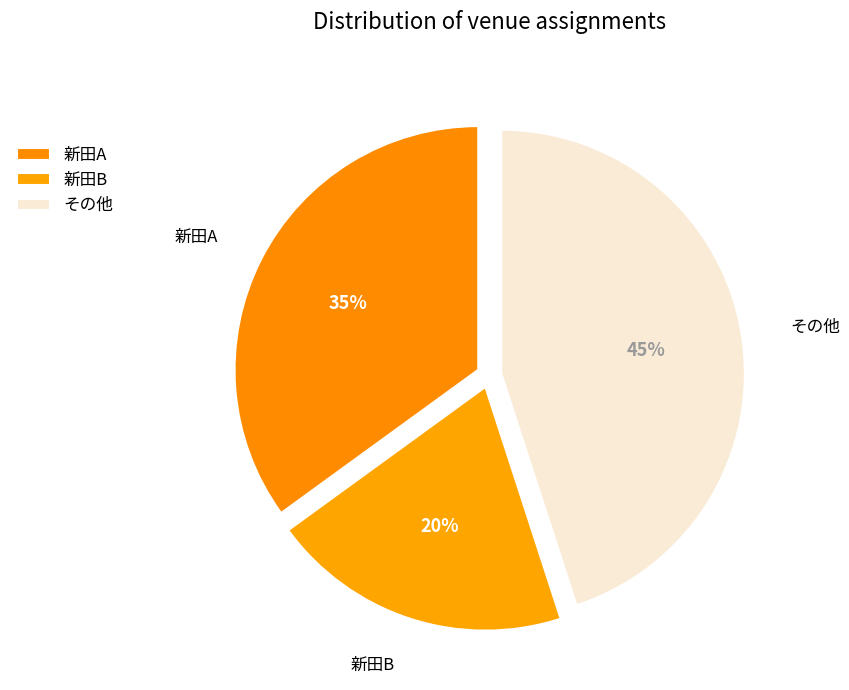

Count the number of slices in the pie.

3